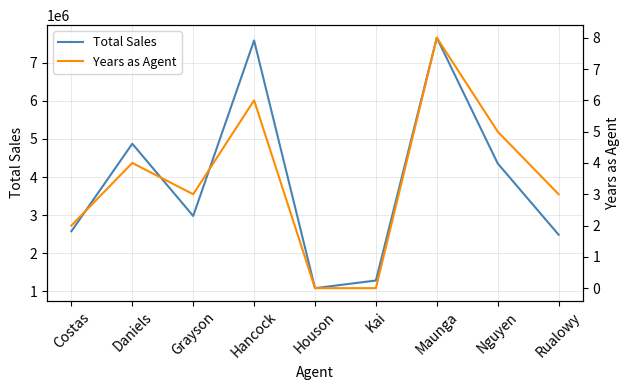

In Years as Agent, how many points are higher than both neighbors (excluding endpoints)?

3